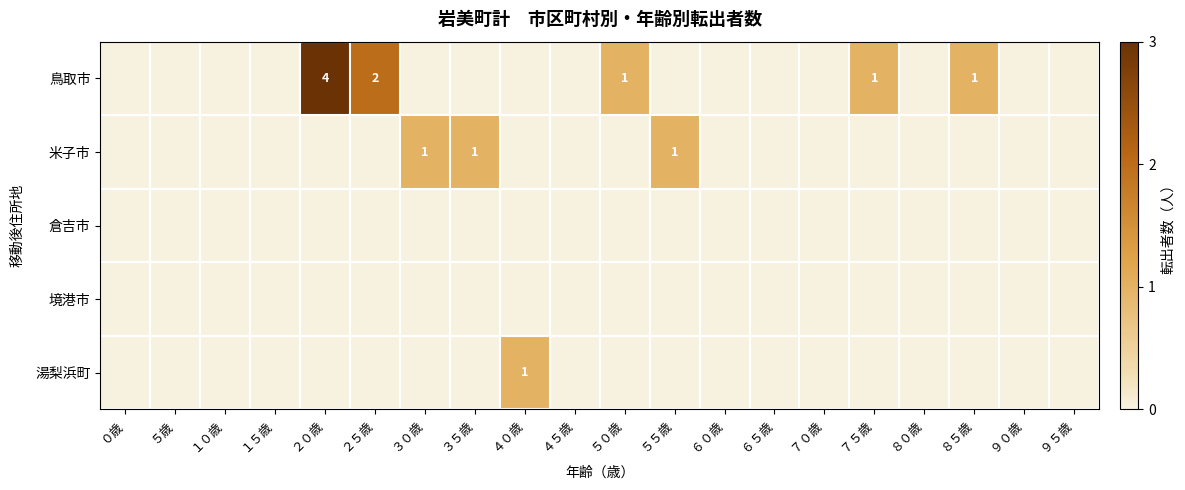

At how many categories does at least one series exceed 1?

2